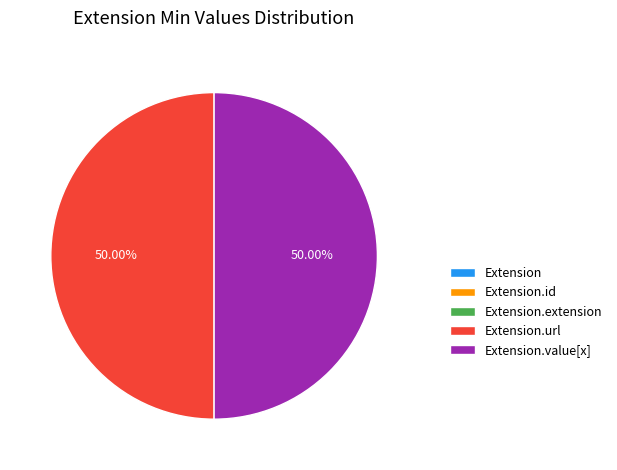

Is it true that Extension.id is 1% of the pie?

False